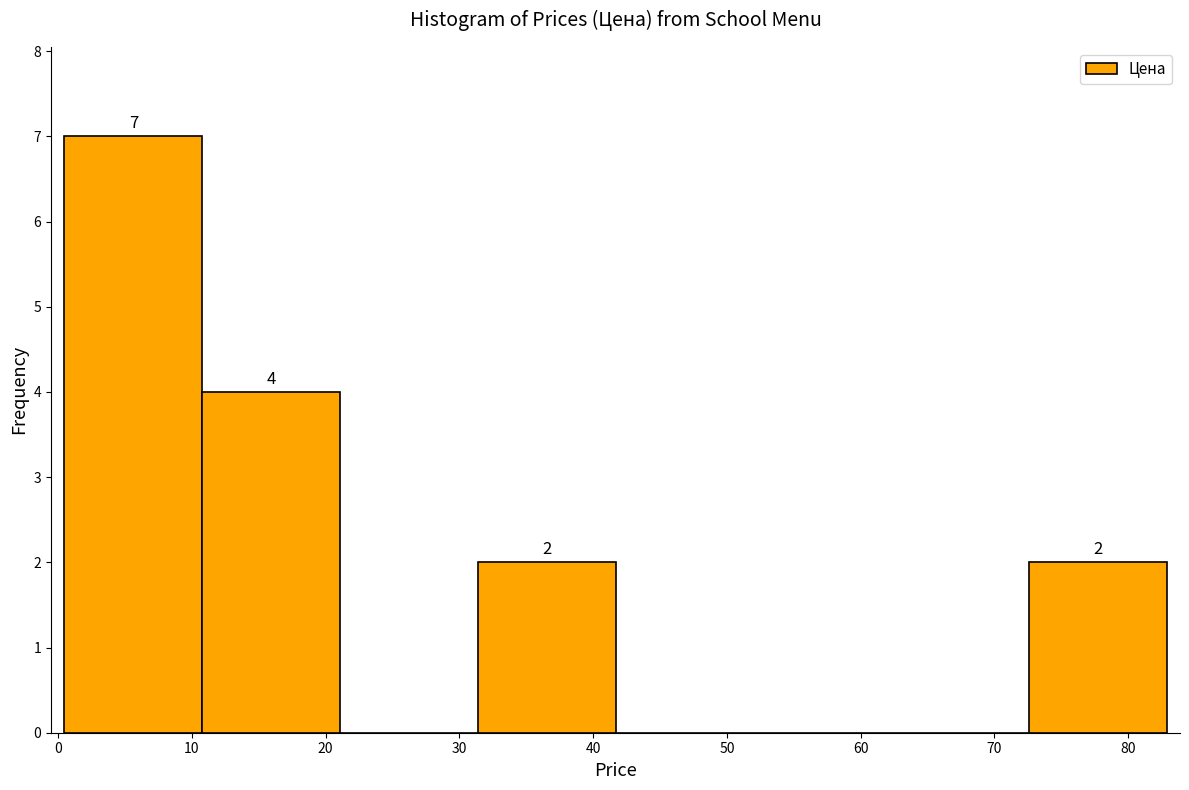

Which range on the x-axis has the tallest bar?

0 to 11